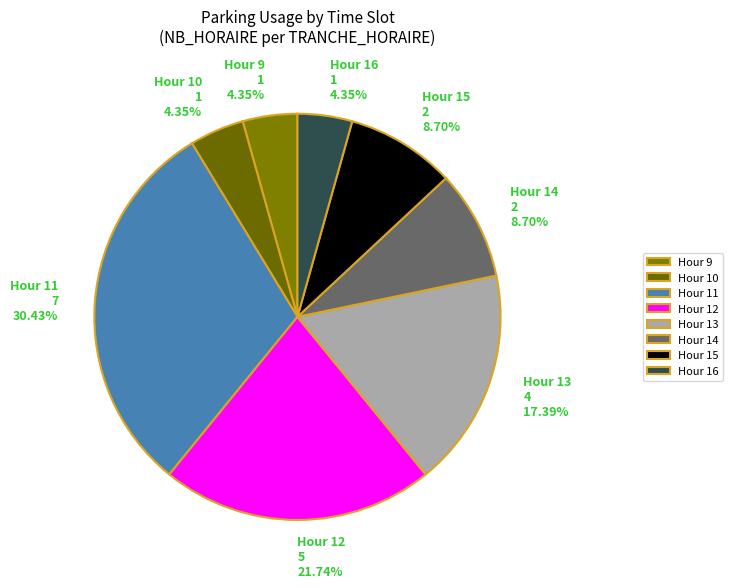

Between Hour 16 1 4.35% and Hour 13 4 17.39%, which is larger?

Hour 13 4 17.39%